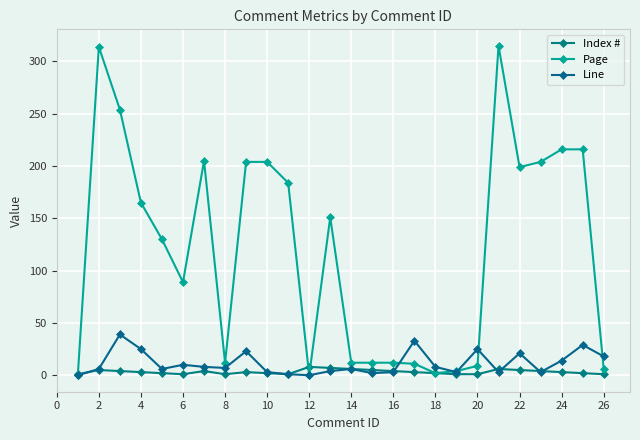

After their last crossing, which series has the higher values: Index # or Page?

Page